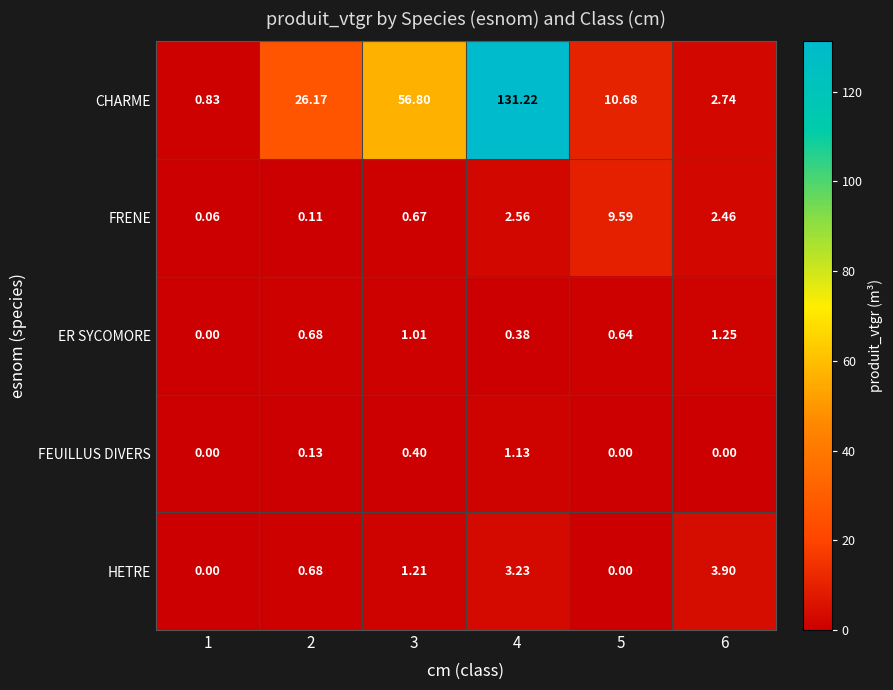

Which series changed the most between 3 and 5?

CHARME